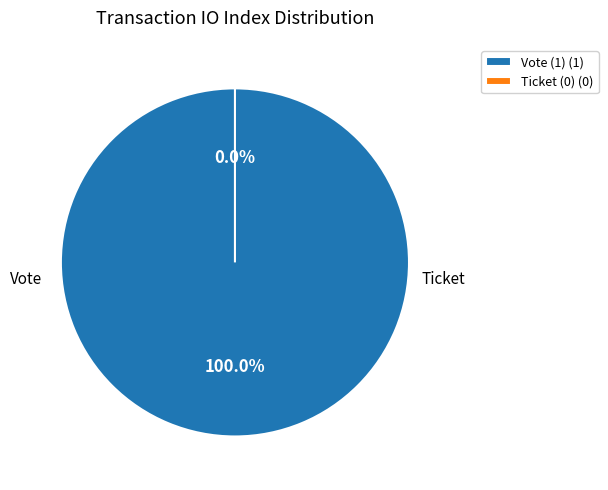

What is the smallest slice in the pie chart?

Ticket